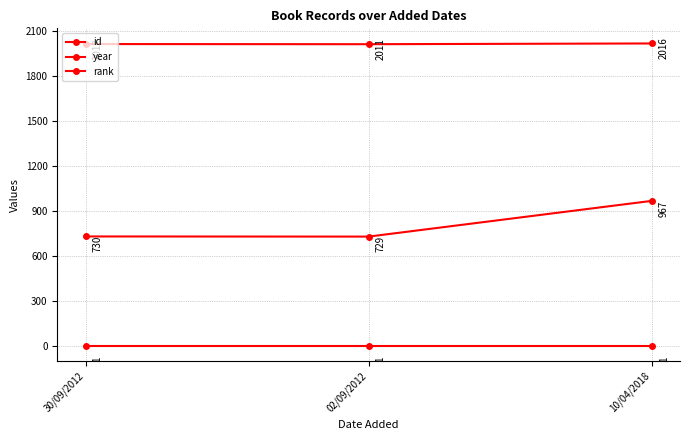

True or false: year has a value of 3480 at 02/09/2012.

False